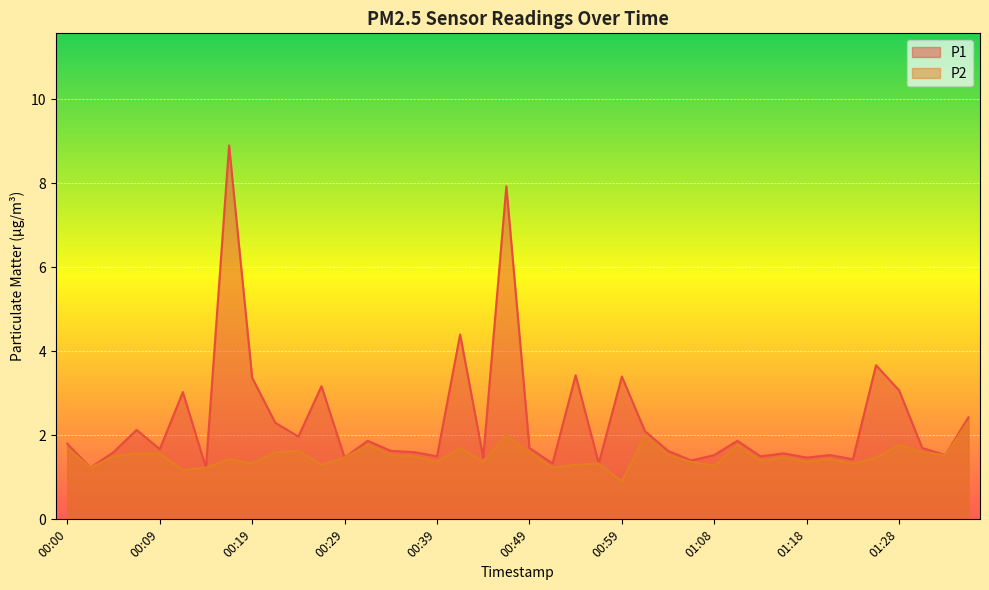

Rank the categories by P1 value from lowest to highest.

00:02, 00:14, 00:51, 00:56, 01:06, 01:23, 00:29, 00:44, 01:18, 00:39, 01:13, 01:08, 01:21, 01:33, 01:16, 00:05, 00:36, 00:34, 01:03, 00:09, 00:49, 01:30, 00:00, 00:31, 01:11, 00:24, 01:01, 00:07, 00:22, 01:35, 00:12, 01:28, 00:27, 00:19, 00:59, 00:54, 01:26, 00:41, 00:46, 00:17